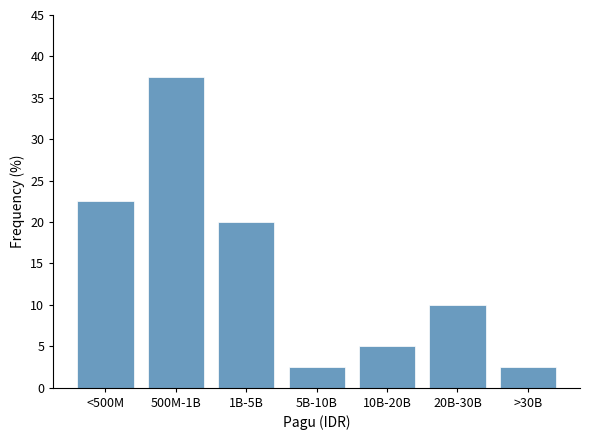

Reading left to right, what are all the values shown in this chart?

22.5	37.5	20.0	2.5	5.0	10.0	2.5